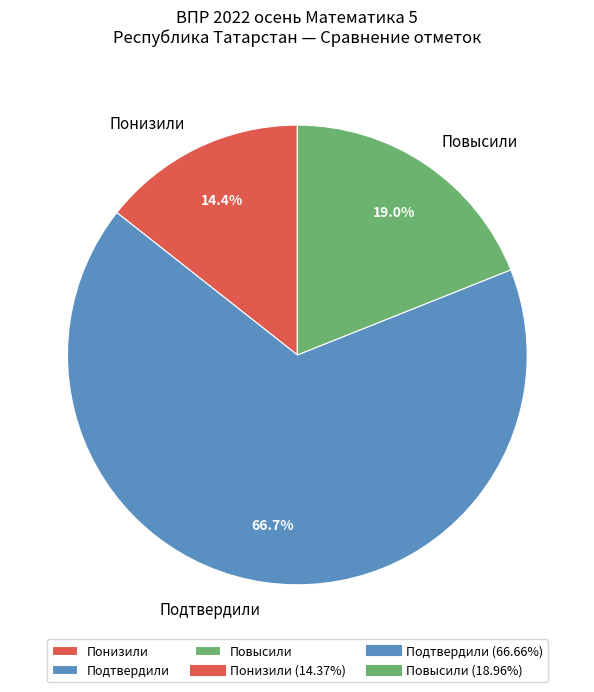

Does Понизили represent more than half of the total?

No